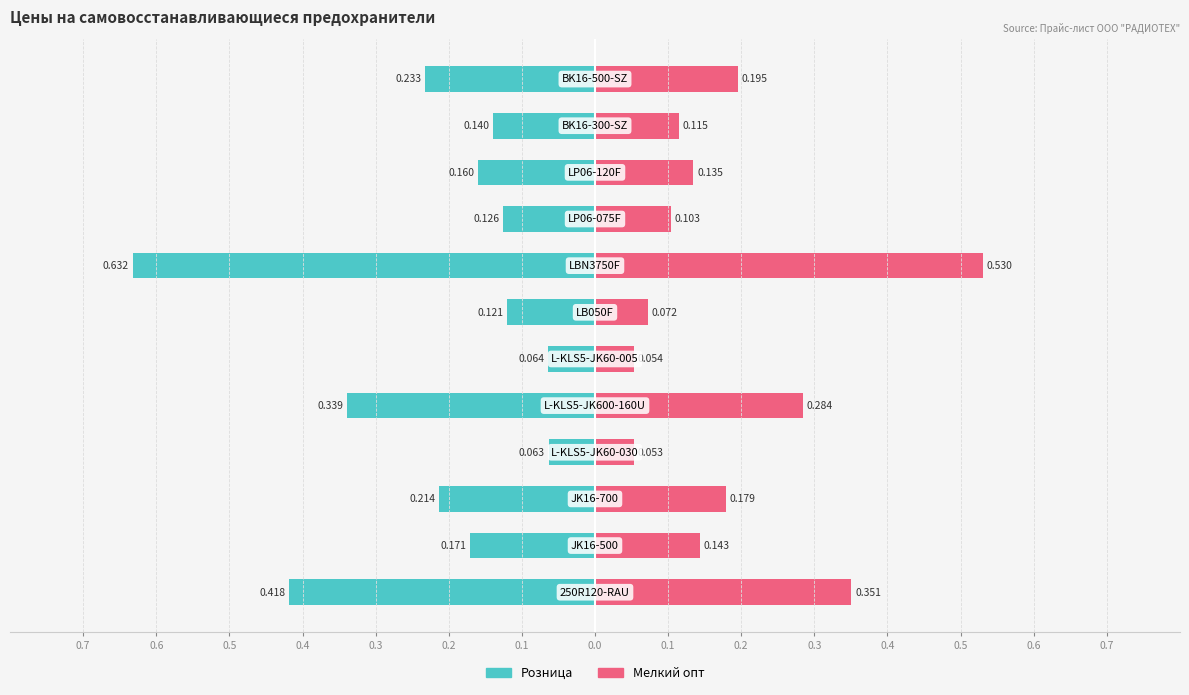

What is the value of the Мелкий опт bar at the 5th from the left?

0.3